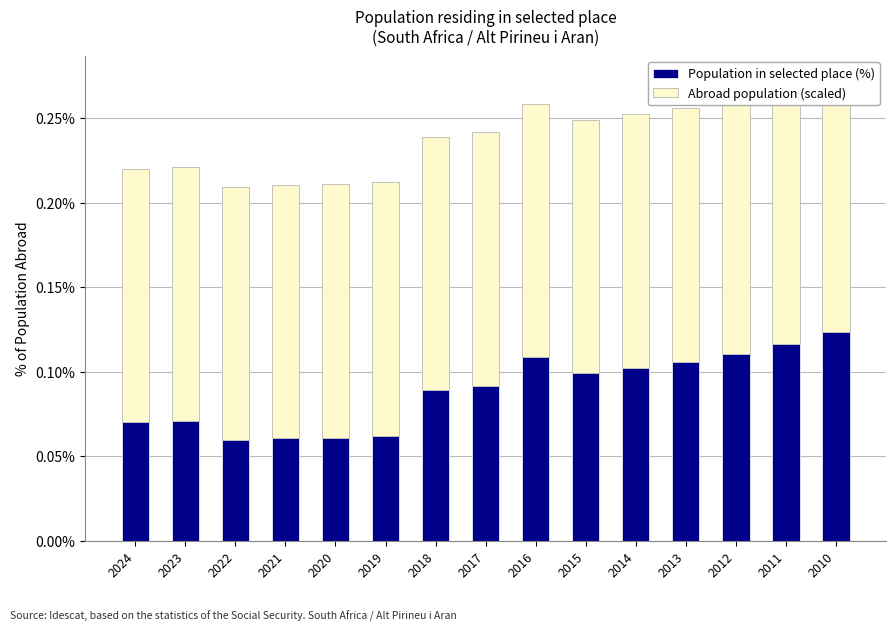

What are all the series names shown in the legend?

Population in selected place (%), Abroad population (scaled)